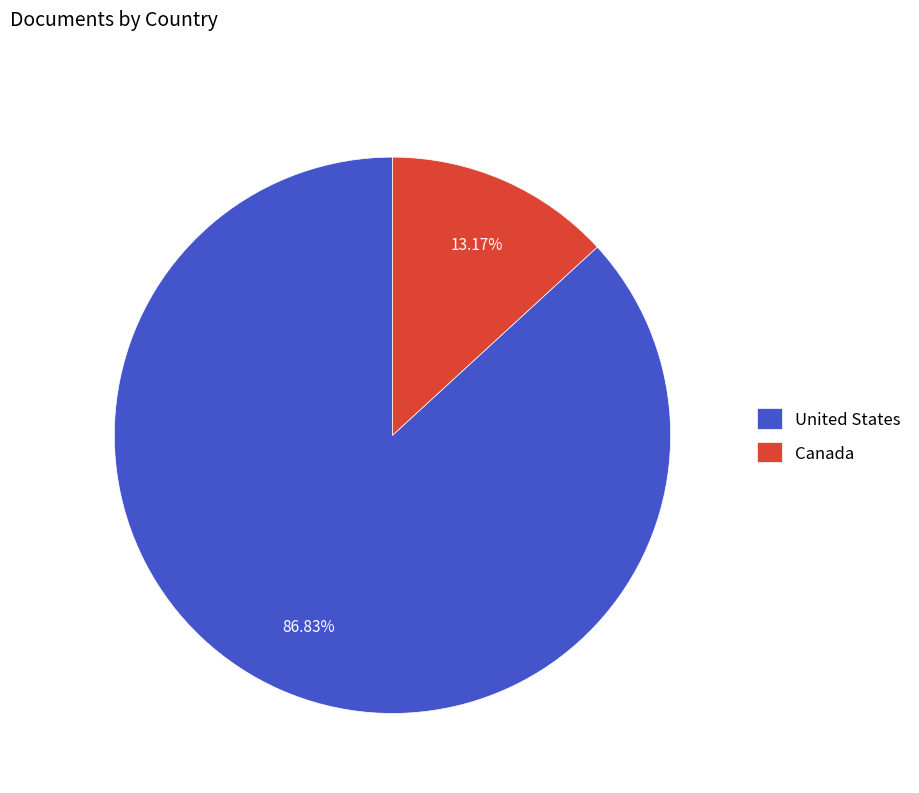

Which slice is the smallest?

Canada